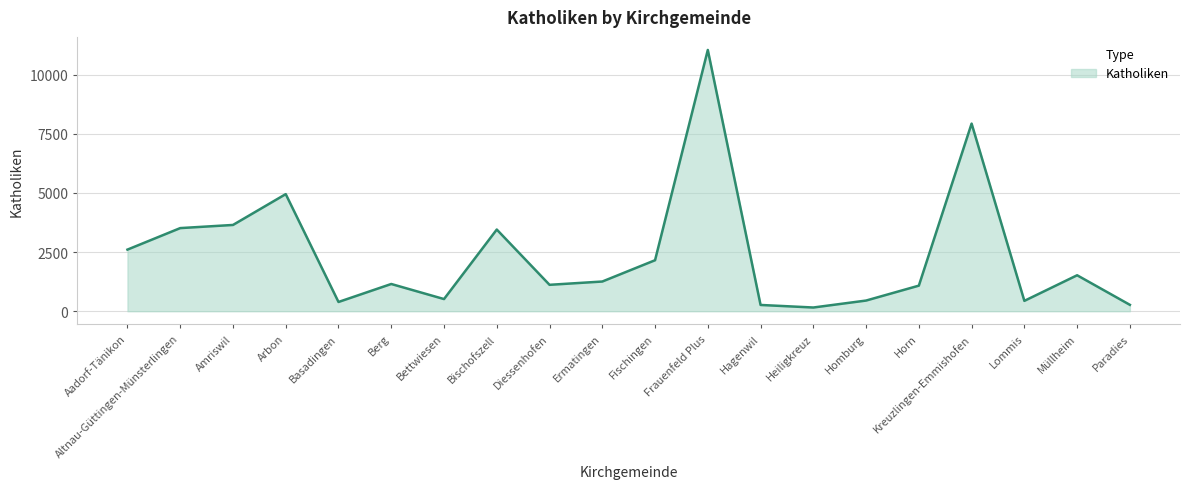

At which category does the chart reach its peak across all series?

Frauenfeld Plus